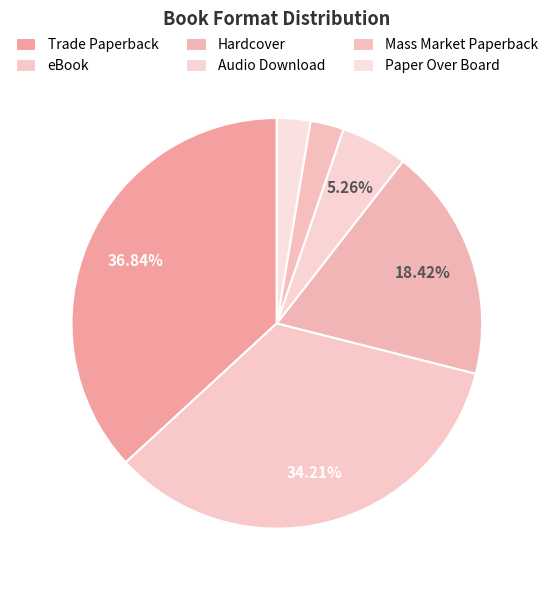

How many slices are in this pie chart?

6